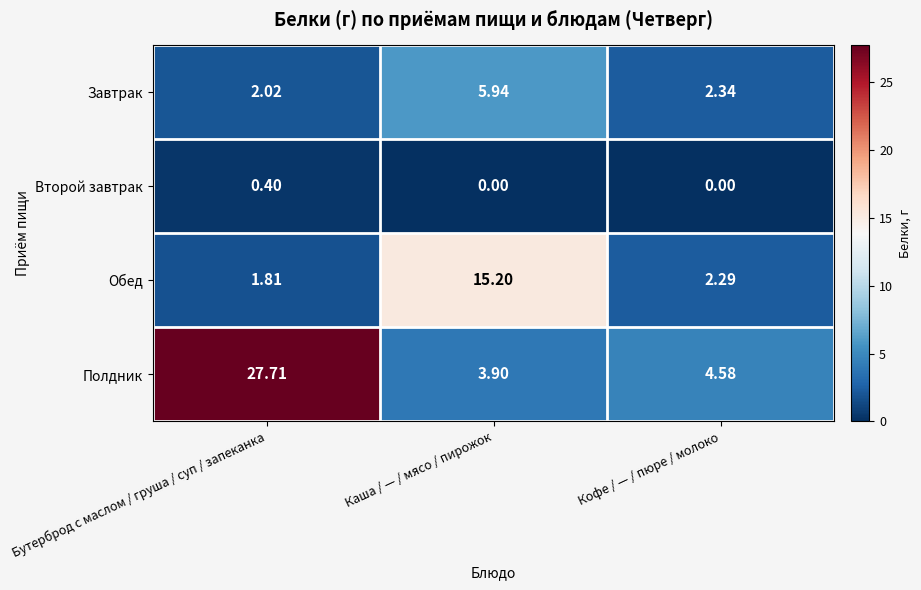

What is the spread (max minus min) of values at Кофе / — / пюре / молоко?

4.6